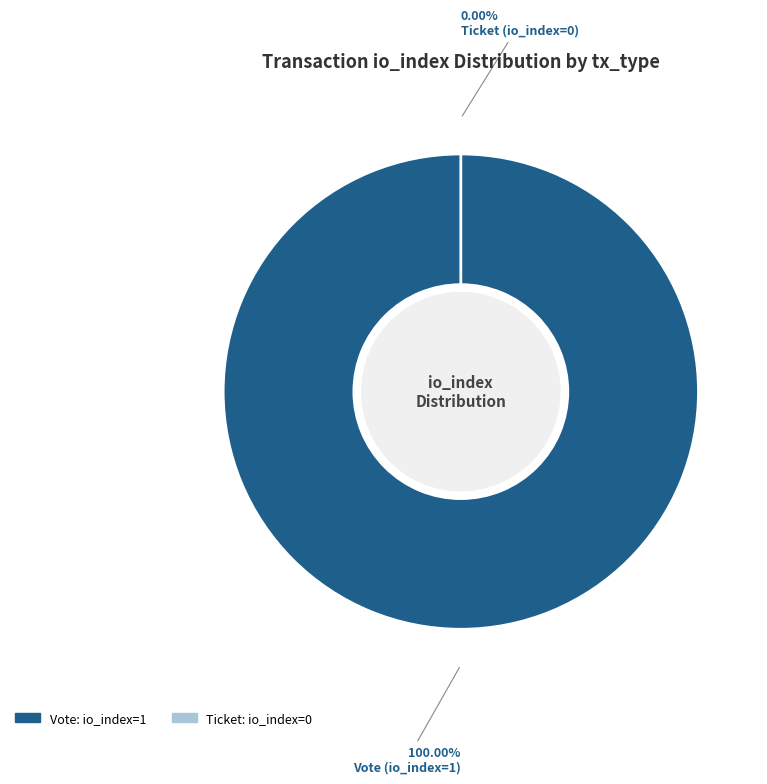

What is the majority slice?

Vote (io_index=1)